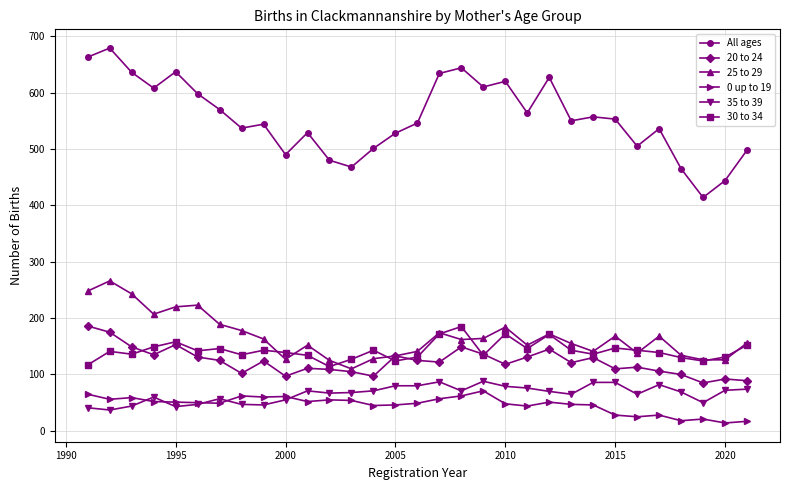

True or false: All ages has more than 2 interior local peaks.

True